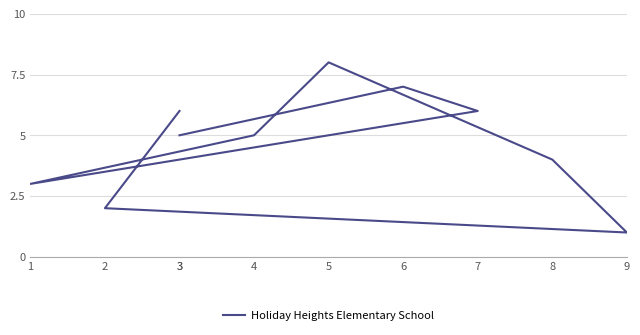

Where is the first local maximum?

5